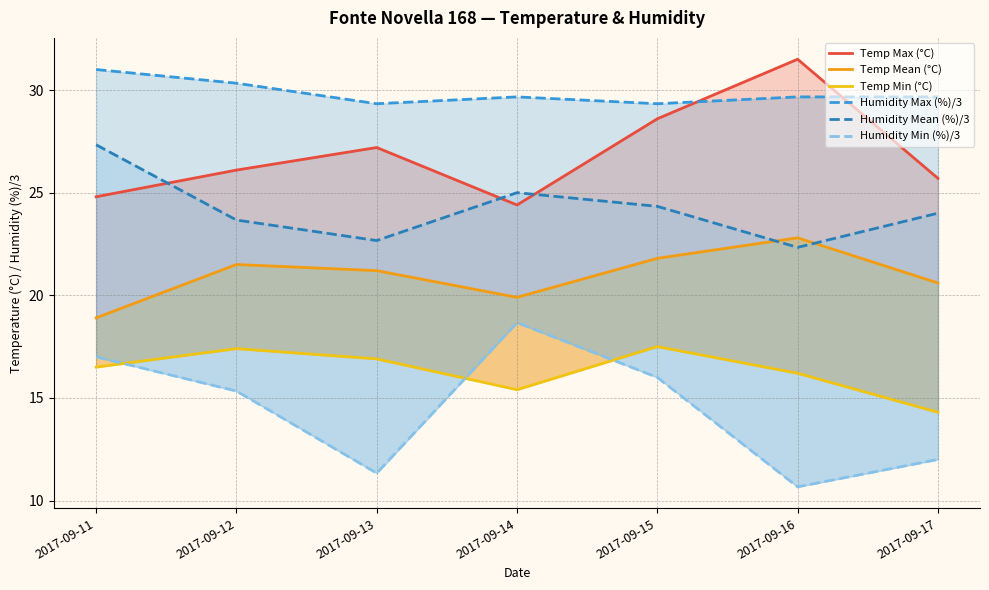

True or false: Temp Mean (°C) has a value of 7.8 at 2017-09-12.

False